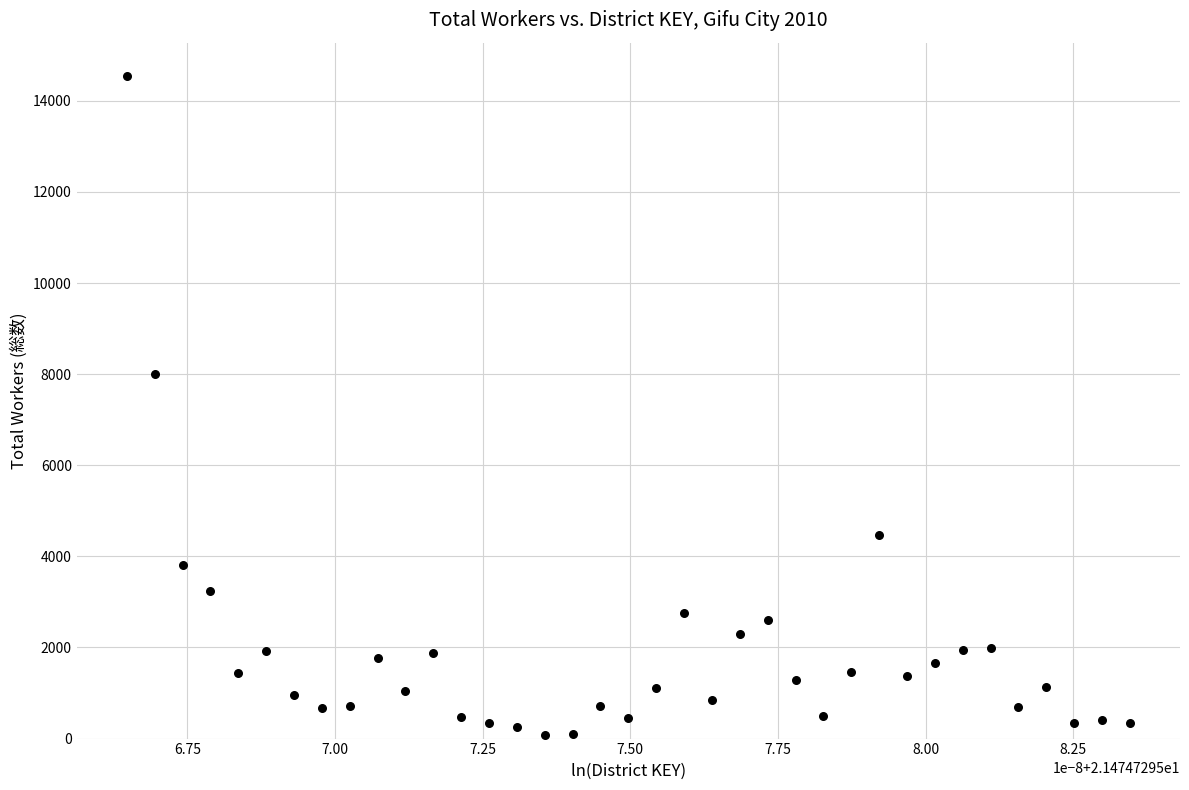

What Y value in the scatter plot is closest to 7319?

8004